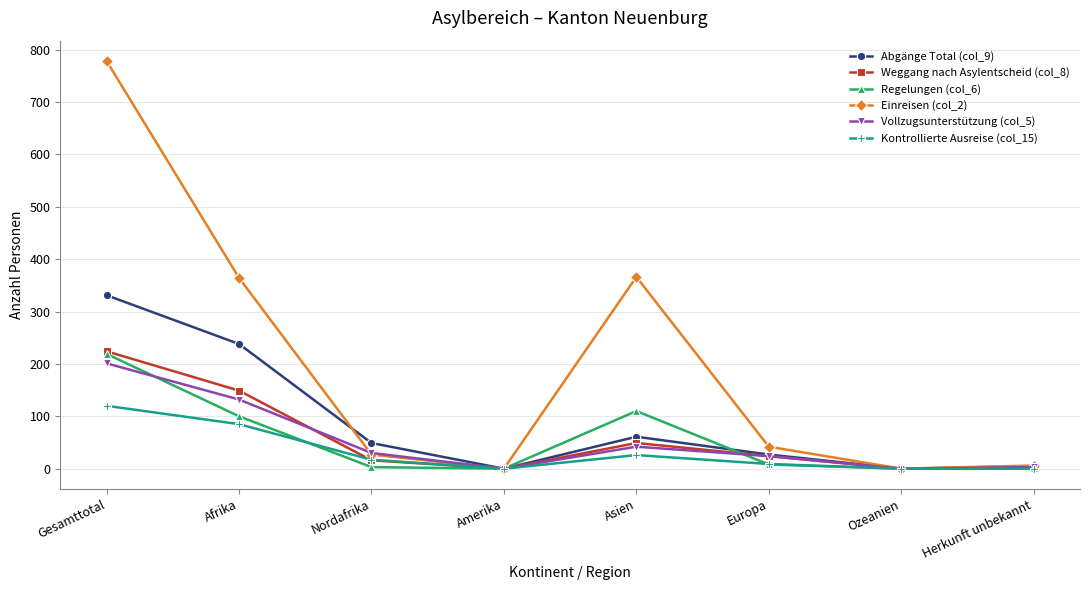

Is the value of Einreisen (col_2) at Herkunft unbekannt greater than the value of Kontrollierte Ausreise (col_15) at Gesamttotal?

No